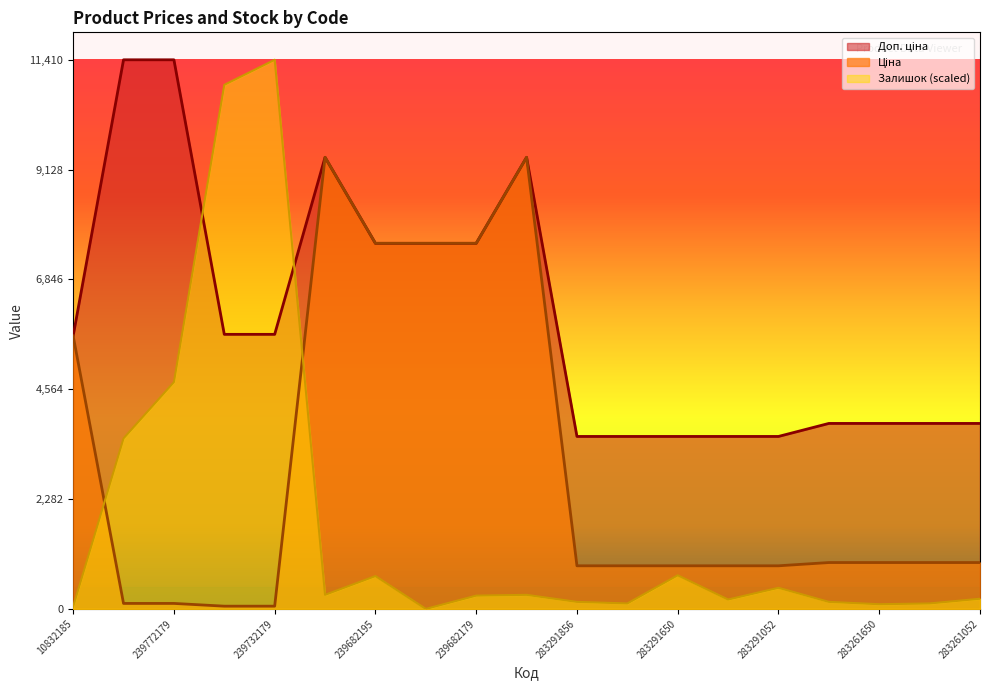

What is the label of the 18th point from the left?

283261055